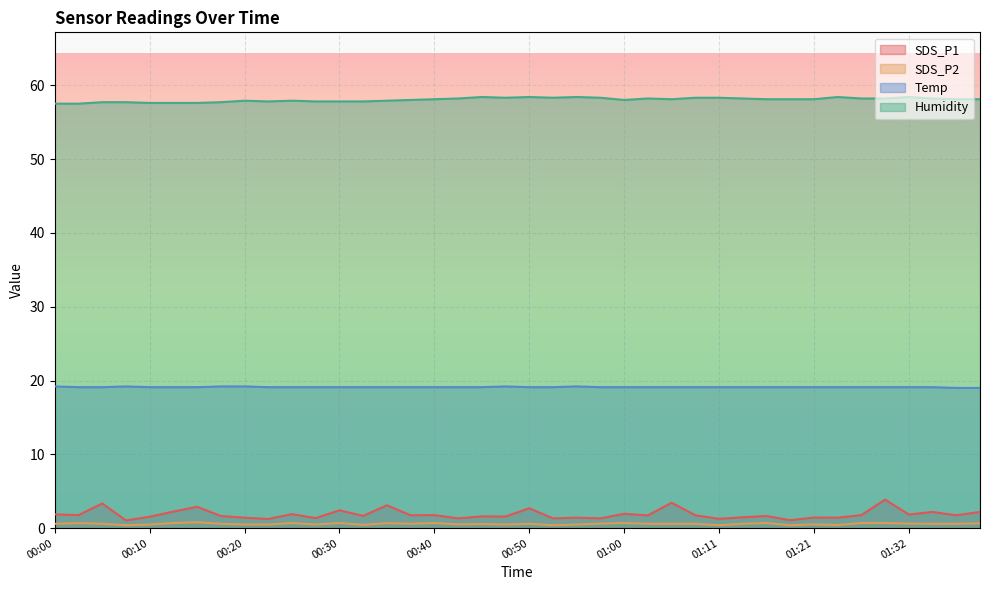

What is the value of the Temp point at the 23rd from the left?

19.2